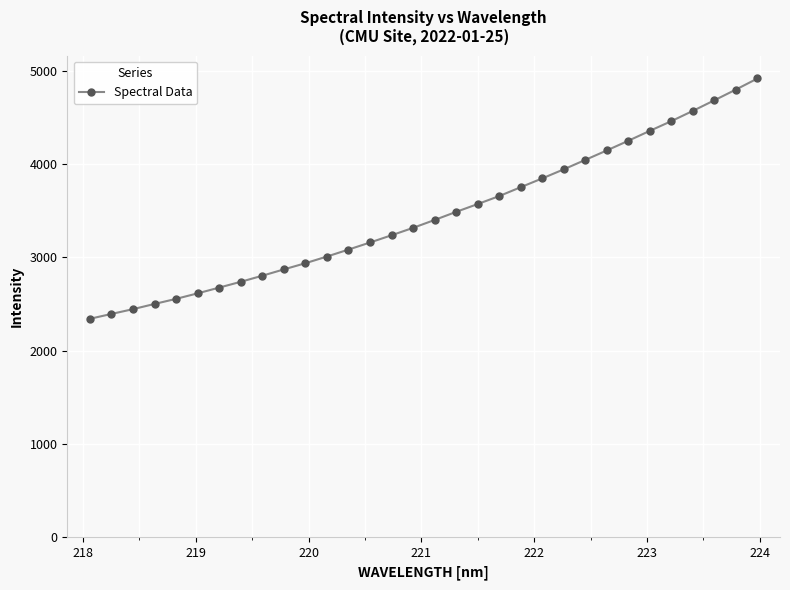

How many lines are shown in the chart?

1